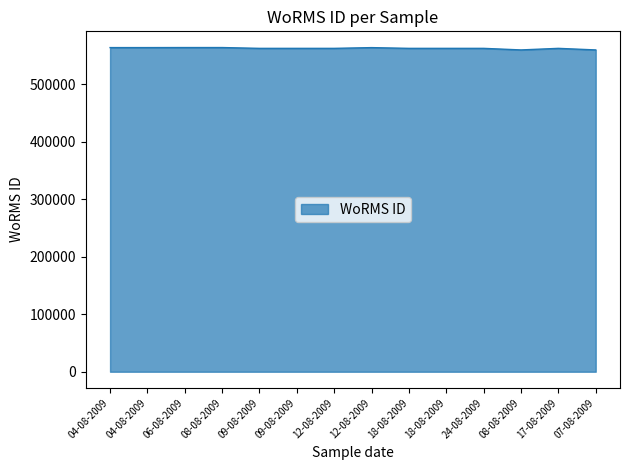

The chart shows a value of 142581 at 09-08-2009. True or false?

False